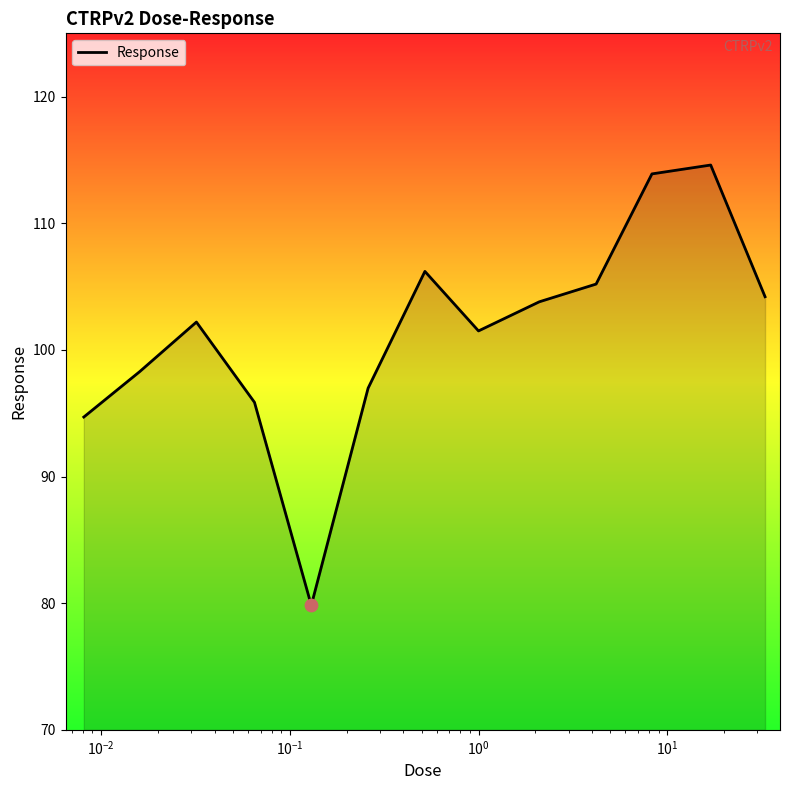

What is the difference between the maximum and minimum values?

34.8